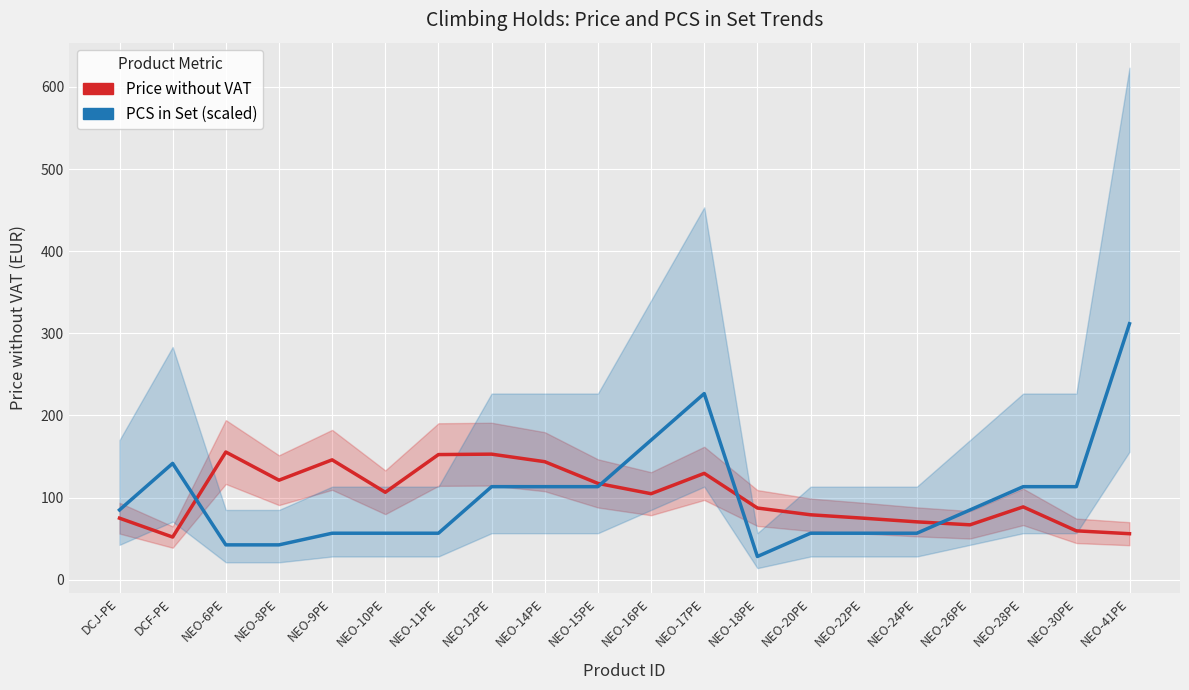

Rank the series by their maximum value, from lowest to highest.

Price without VAT, PCS in Set (scaled)